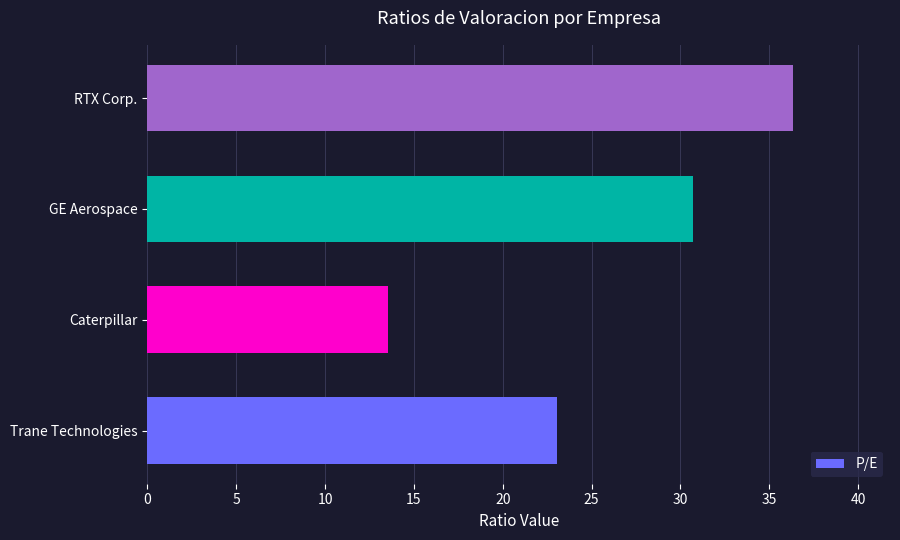

Approximately how many times larger is the value at Trane Technologies compared to Caterpillar?

1.7